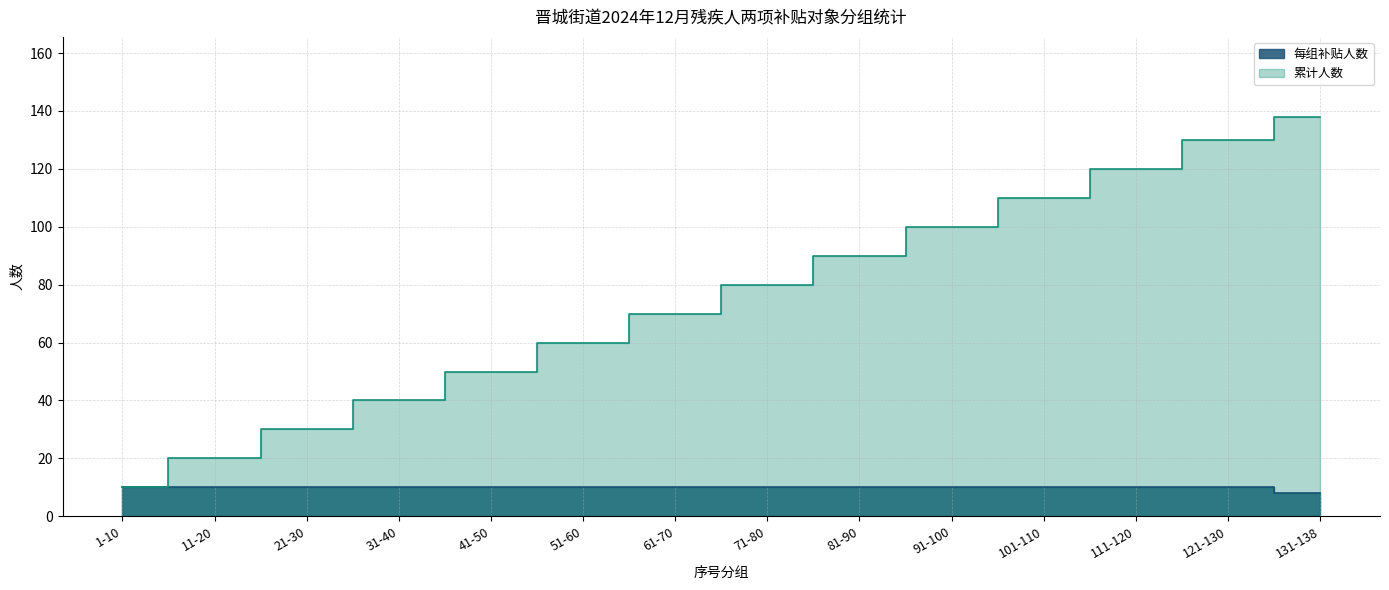

Is it true that 累计人数 equals 130 at 121-130?

True